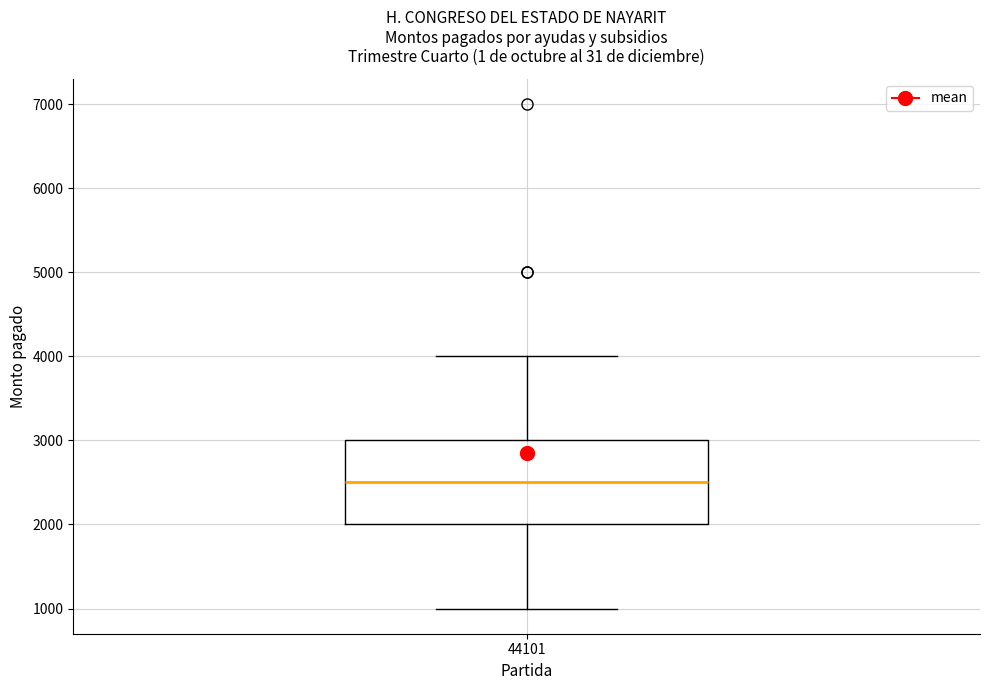

Transcribe this box plot: give where the median line is, the range the box spans, and where the two whiskers end, as read against the y-axis. The values are not printed on the chart, so give them approximately, as read against the axis.

median 2500, box 2000 to 3000, whiskers 1000 to 4000